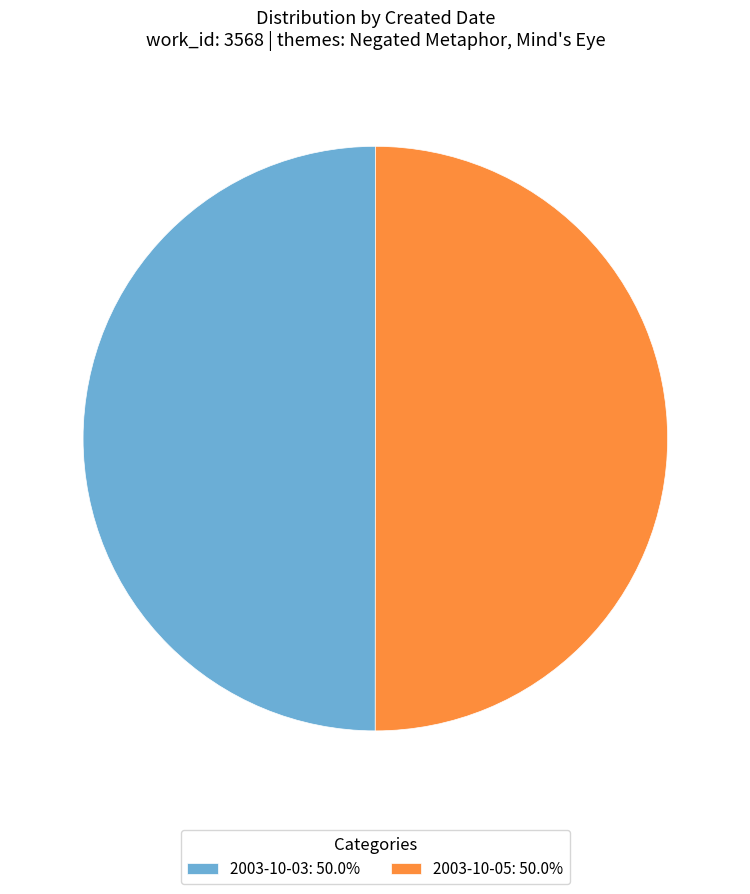

Is the sum of 2003-10-05: 50.0% and 2003-10-03: 50.0% greater than half?

Yes